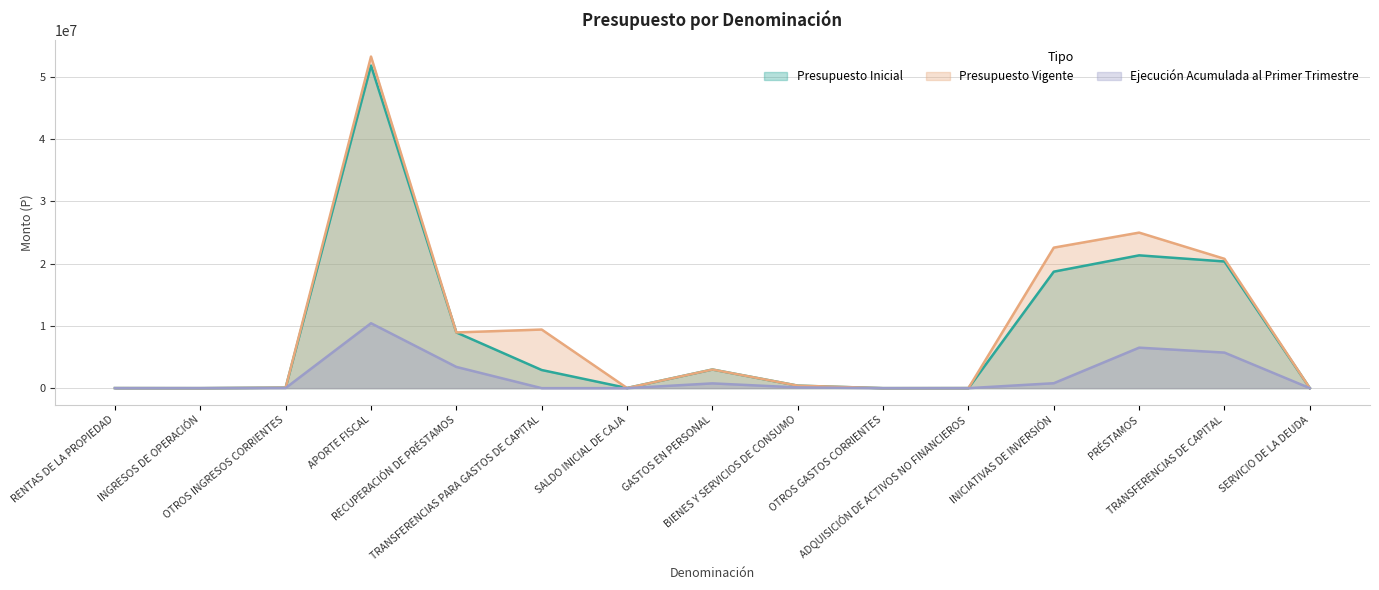

How many lines are shown in the chart?

3